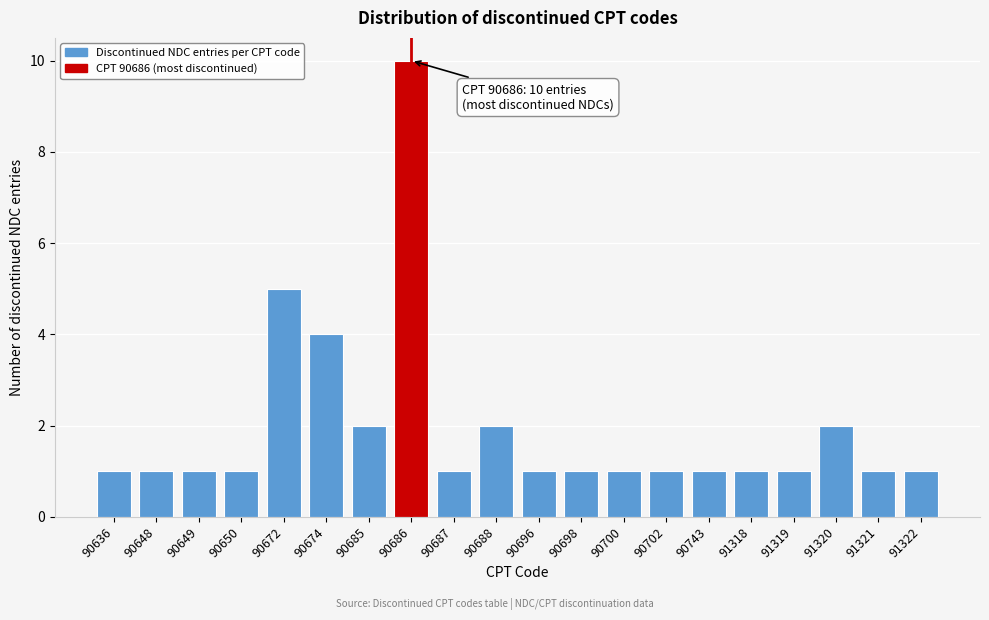

Reading right to left, transcribe all the data shown in this chart.

91322=1	91321=1	91320=2	91319=1	91318=1	90743=1	90702=1	90700=1	90698=1	90696=1	90688=2	90687=1	90686=10	90685=2	90674=4	90672=5	90650=1	90649=1	90648=1	90636=1